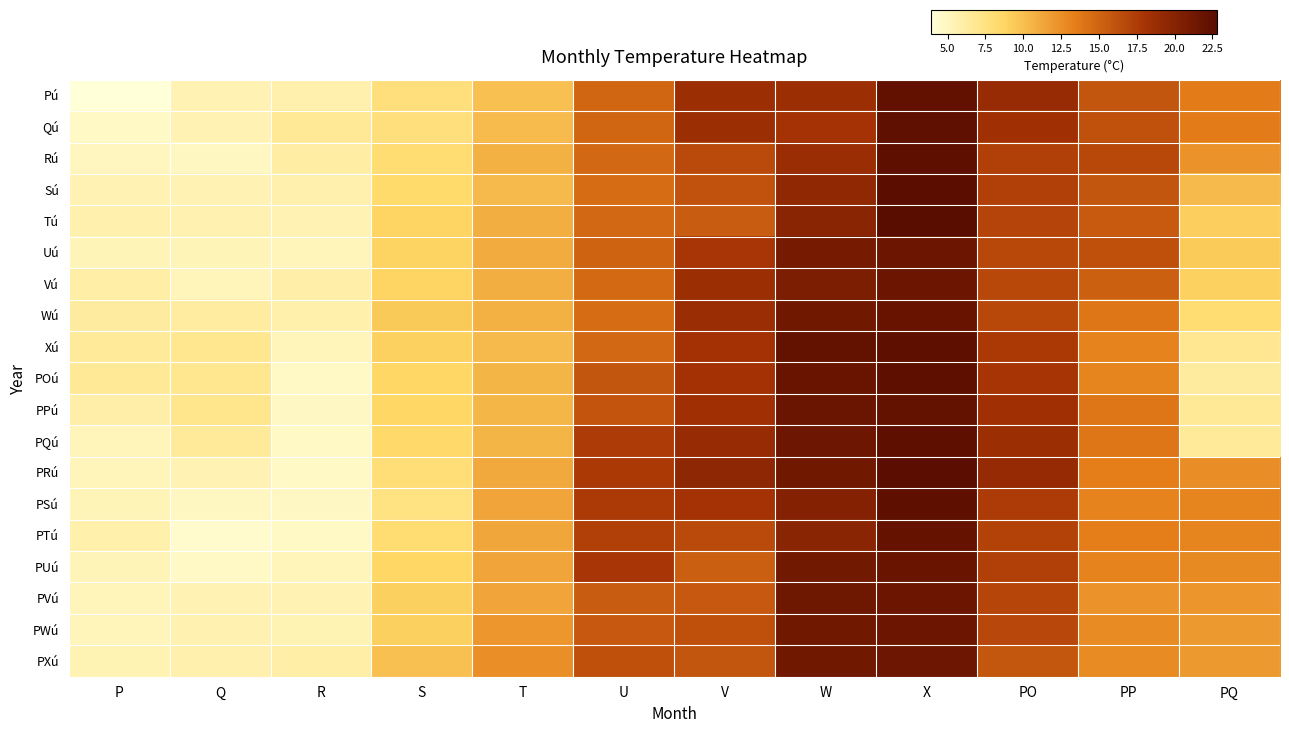

Reading left to right, what are all the values shown in this chart?

Pú: P=3.9	Q=5.5	R=5.7	S=7.8	T=9.9	U=14.9	V=18.6	W=18.6	X=22.2	PO=18.9	PP=15.9	PQ=13.6
Qú: P=4.7	Q=5.5	R=6.6	S=7.8	T=10.2	U=14.9	V=18.6	W=18.1	X=22.3	PO=18.4	PP=16.2	PQ=13.5
Rú: P=5.0	Q=4.9	R=6.1	S=8.1	T=10.7	U=14.8	V=16.6	W=18.7	X=22.4	PO=17.2	PP=16.7	PQ=12.3
Sú: P=5.5	Q=5.5	R=5.7	S=8.4	T=10.3	U=14.5	V=16.1	W=19.4	X=22.6	PO=17.3	PP=15.9	PQ=10.3
Tú: P=5.7	Q=5.6	R=5.5	S=8.8	T=10.9	U=14.8	V=15.5	W=19.7	X=22.8	PO=17.0	PP=15.6	PQ=9.2
Uú: P=5.3	Q=5.3	R=5.2	S=8.9	T=11.0	U=15.1	V=17.9	W=21.0	X=21.6	PO=16.7	PP=16.3	PQ=9.3
Vú: P=6.0	Q=5.2	R=5.9	S=8.8	T=10.9	U=14.7	V=18.6	W=20.6	X=21.6	PO=16.7	PP=15.2	PQ=9.0
Wú: P=6.3	Q=6.2	R=5.8	S=9.4	T=10.7	U=14.5	V=18.7	W=21.3	X=21.9	PO=16.7	PP=13.9	PQ=8.1
Xú: P=6.5	Q=6.9	R=5.2	S=9.0	T=10.3	U=14.8	V=18.2	W=22.1	X=22.4	PO=17.7	PP=13.2	PQ=6.8
POú: P=6.6	Q=6.9	R=4.7	S=8.7	T=10.5	U=15.9	V=18.2	W=21.8	X=22.5	PO=18.0	PP=13.1	PQ=6.4
PPú: P=5.9	Q=7.1	R=4.8	S=8.7	T=10.4	U=16.0	V=18.4	W=21.7	X=22.1	PO=18.4	PP=13.9	PQ=6.6
PQú: P=5.2	Q=6.5	R=4.7	S=8.5	T=10.5	U=17.5	V=19.0	W=21.5	X=22.5	PO=18.6	PP=13.9	PQ=6.5
PRú: P=5.2	Q=5.5	R=4.7	S=7.9	T=11.2	U=17.7	V=19.5	W=21.3	X=22.7	PO=19.1	PP=13.4	PQ=12.6
PSú: P=5.3	Q=4.9	R=4.8	S=7.5	T=11.4	U=17.6	V=18.1	W=20.2	X=22.5	PO=17.5	PP=13.2	PQ=13.1
PTú: P=5.8	Q=4.4	R=4.7	S=8.1	T=11.3	U=17.3	V=16.6	W=19.7	X=22.0	PO=17.1	PP=13.4	PQ=13.1
PUú: P=5.3	Q=4.7	R=5.1	S=8.7	T=11.4	U=17.9	V=15.3	W=21.2	X=21.8	PO=17.2	PP=13.2	PQ=12.8
PVú: P=5.2	Q=5.5	R=5.5	S=9.1	T=11.4	U=15.5	V=15.7	W=21.4	X=21.6	PO=16.9	PP=12.3	PQ=12.2
PWú: P=5.2	Q=5.6	R=5.4	S=9.1	T=12.1	U=15.7	V=16.3	W=21.3	X=21.6	PO=16.8	PP=12.7	PQ=12.0
PXú: P=5.4	Q=5.7	R=6.0	S=9.9	T=12.5	U=16.3	V=15.9	W=21.3	X=21.5	PO=15.8	PP=12.7	PQ=12.0